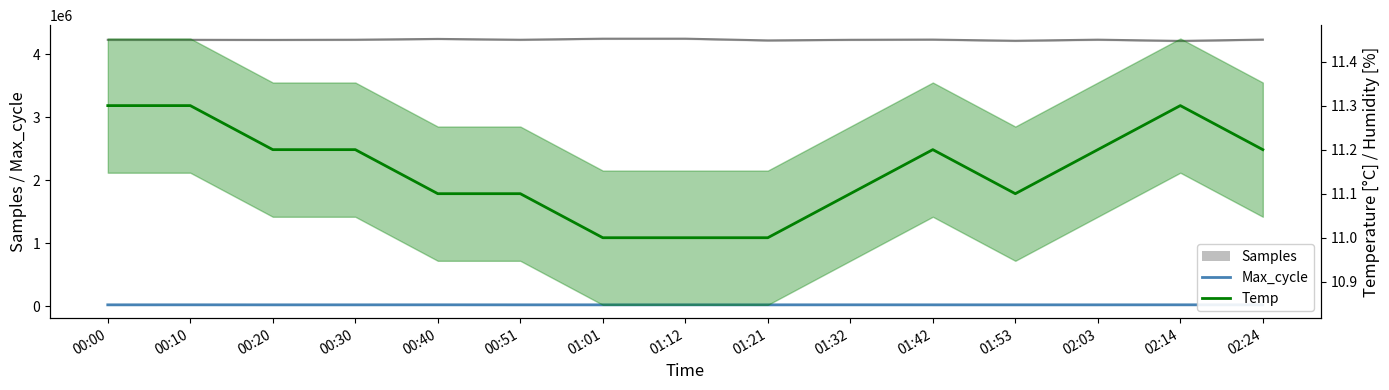

Rank the series by their maximum value, from lowest to highest.

Temp, Max_cycle, Samples